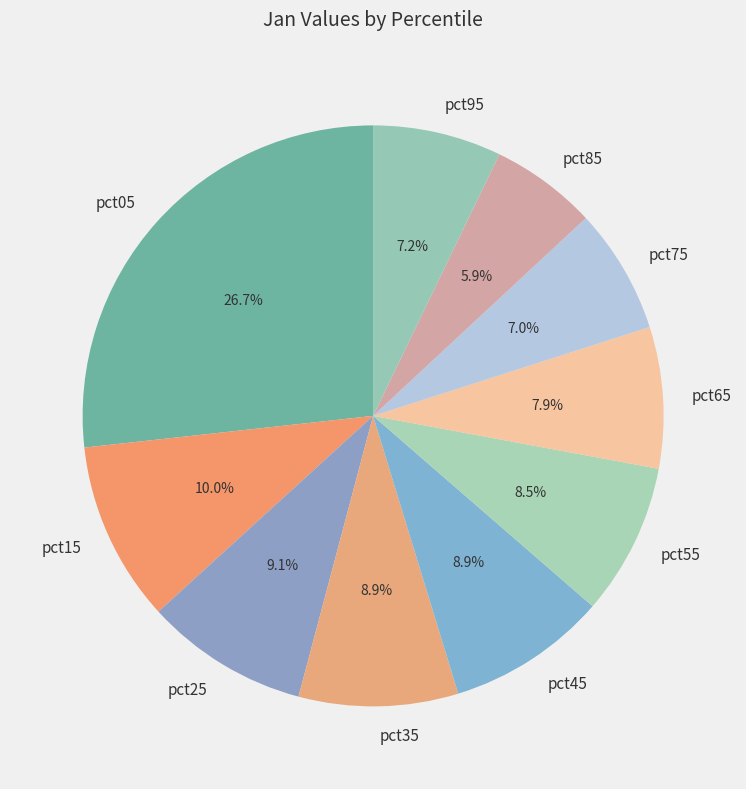

Count the number of slices in the pie.

10